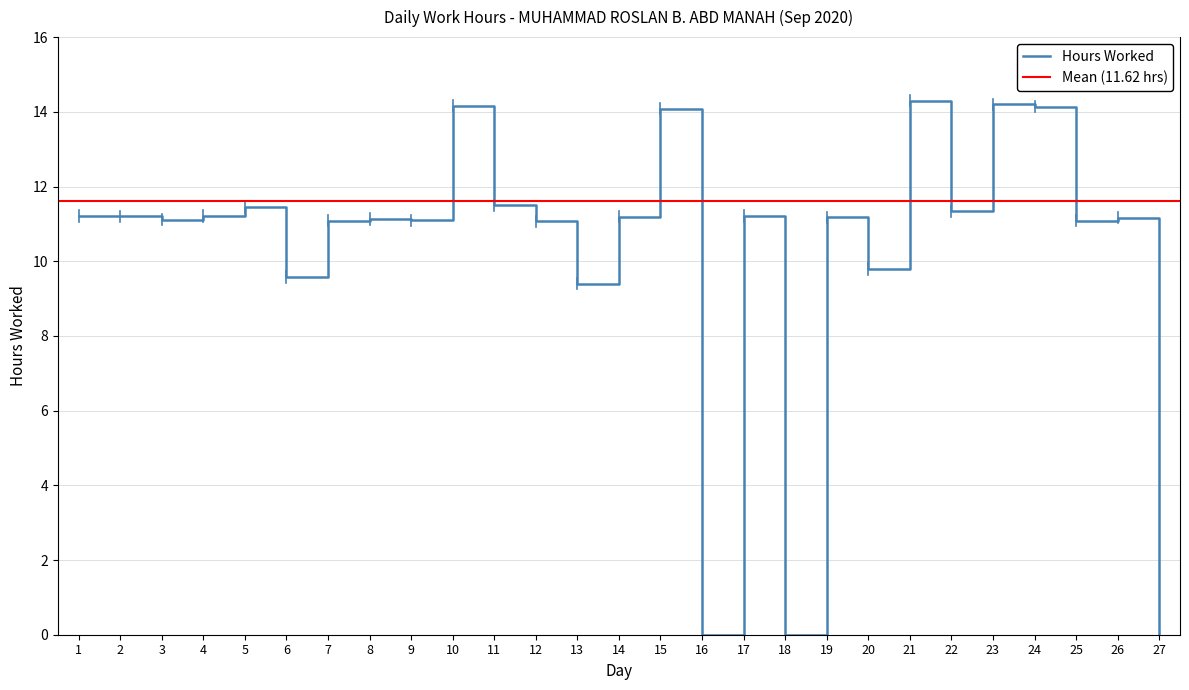

Does the chart have visible grid lines?

Yes